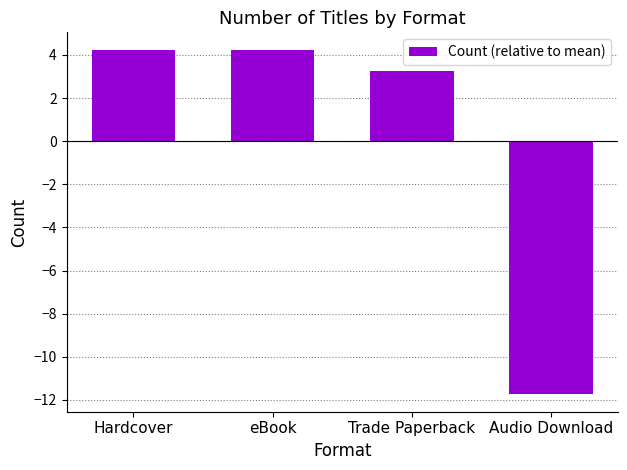

What is the label of the 4th bar from the left?

Audio Download